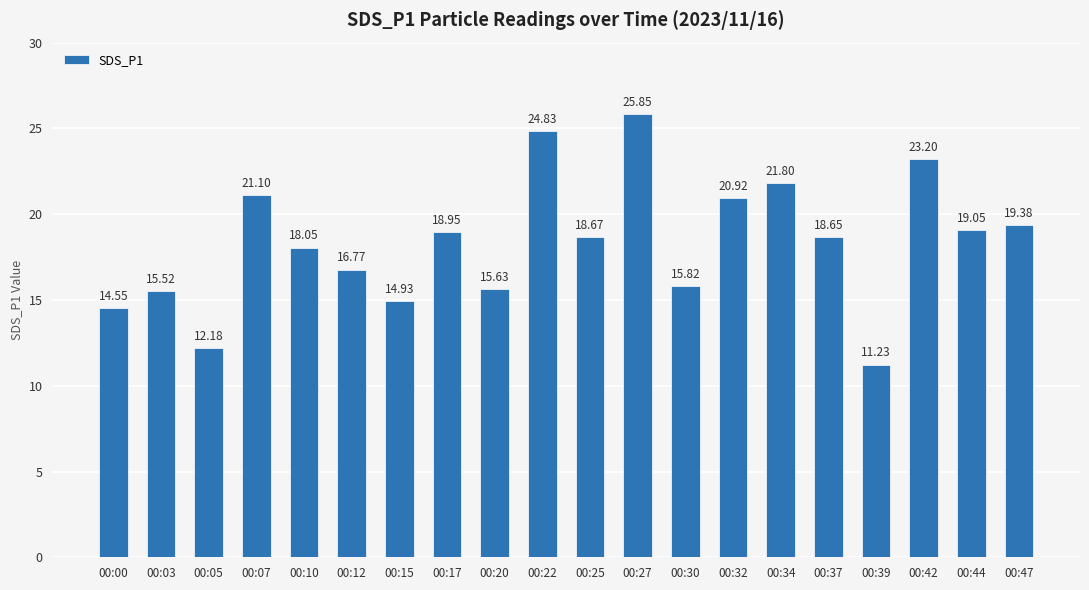

Where does the data first go above 18?

00:07